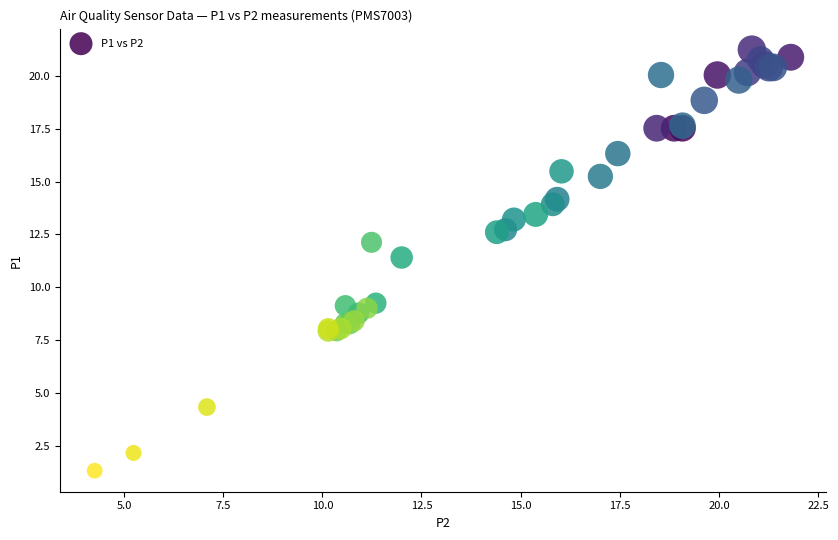

What Y value in the scatter plot is closest to 11?

11.4